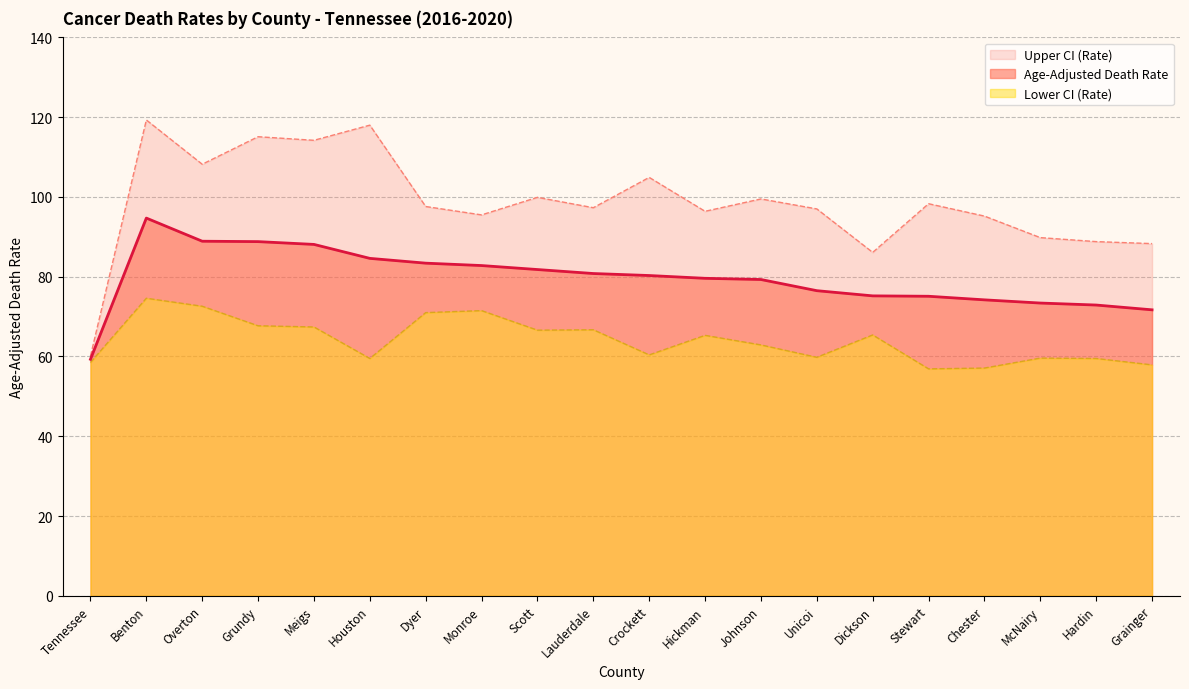

Count the number of data series in this chart.

3